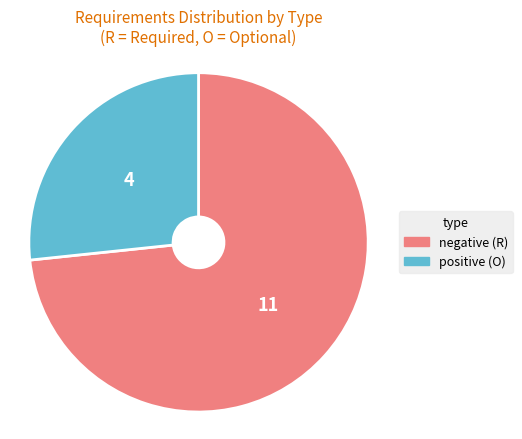

Does any single category account for the majority?

Yes